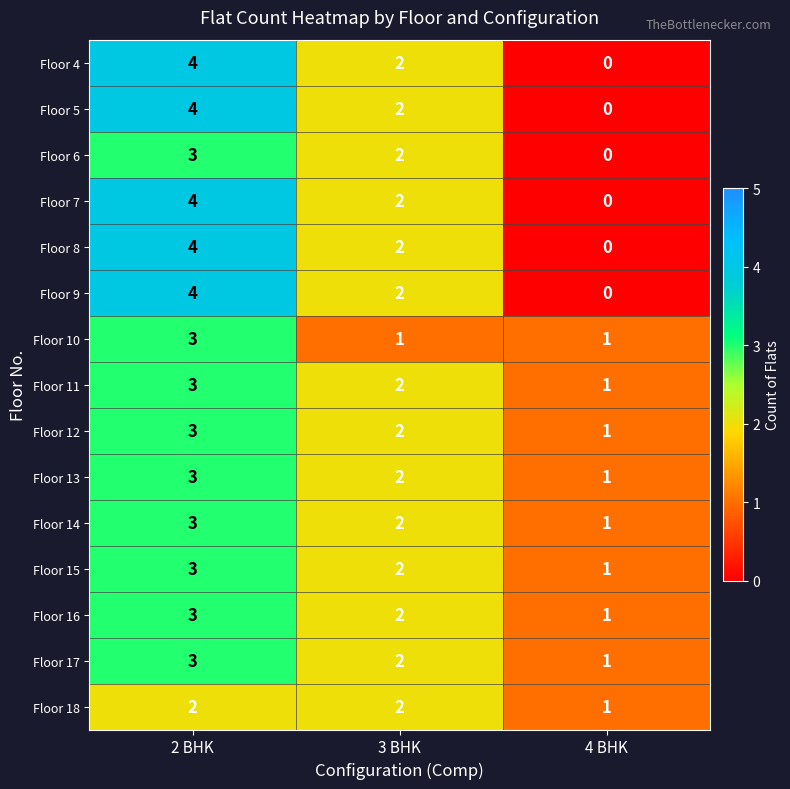

How many distinct data groups are displayed?

15